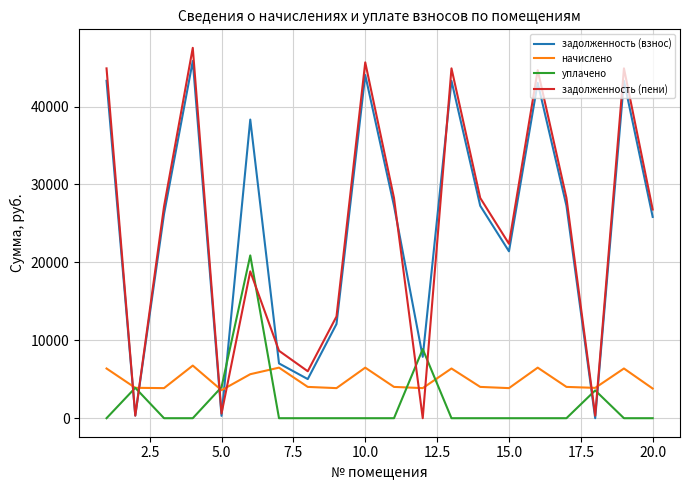

Does the chart have visible grid lines?

Yes